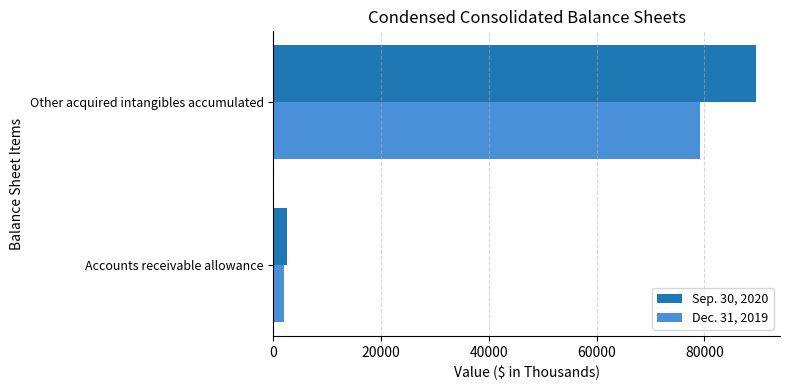

What is the sum of all Sep. 30, 2020 values?

91988